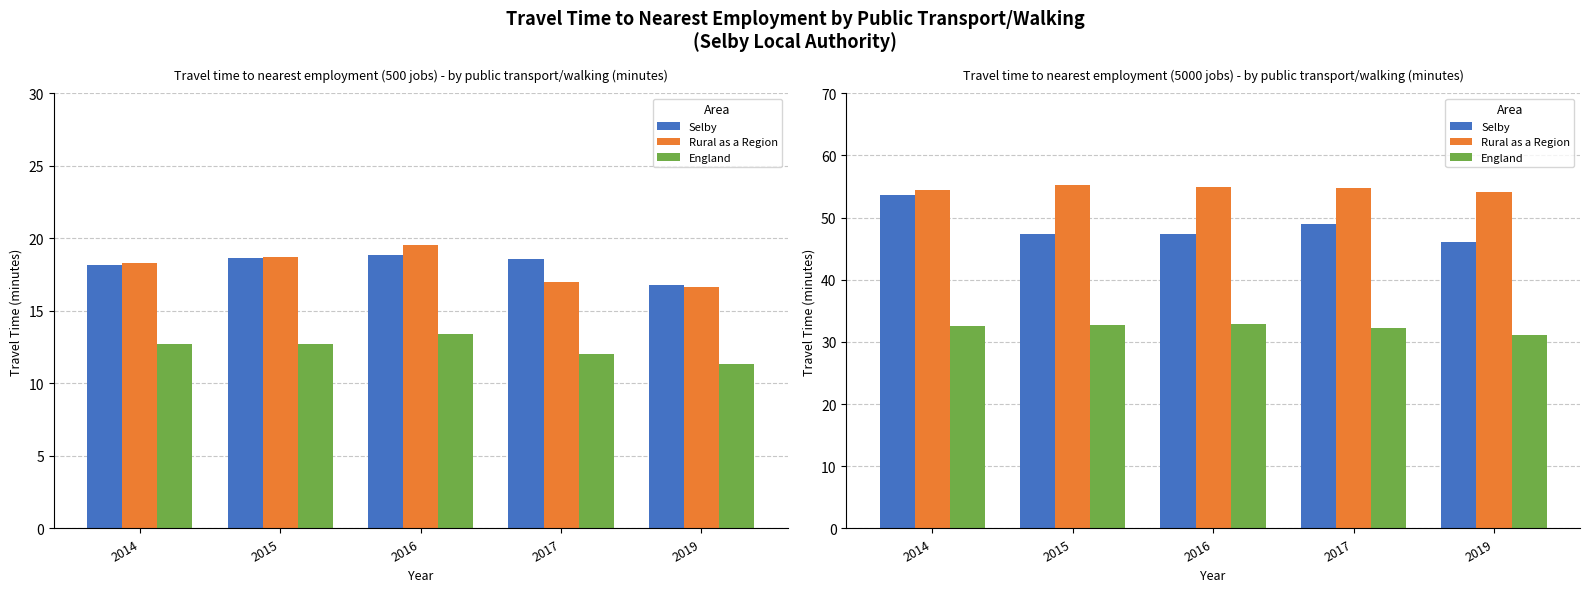

Where is Selby nearest to the value 49?

2017